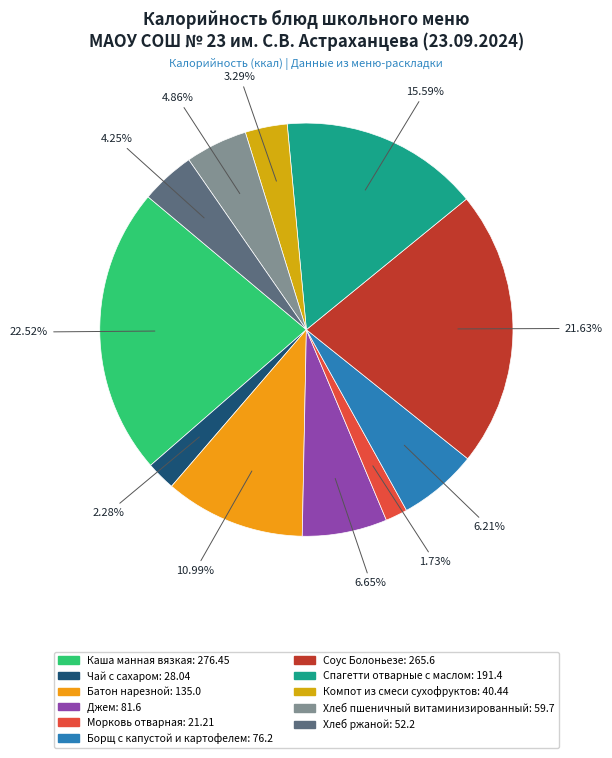

What percentage is the Морковь отварная slice, to the nearest percent?

2%